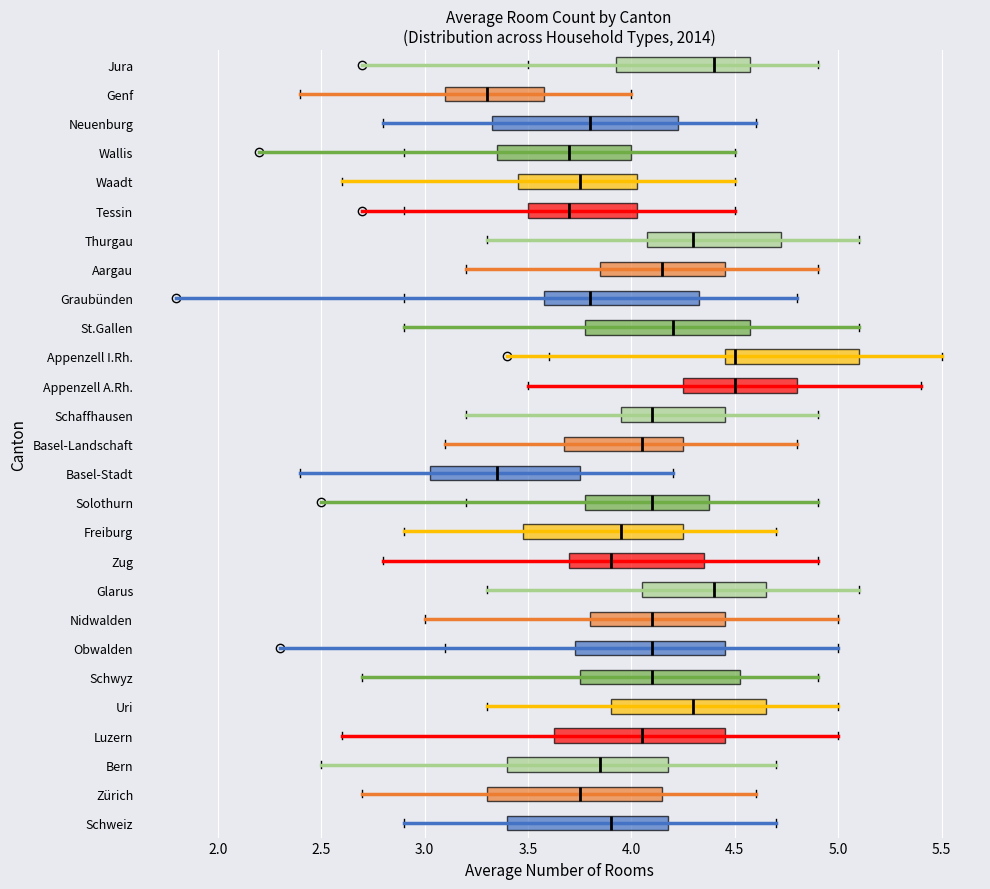

Reading bottom to top, transcribe this box plot: for each box, give where its median line is, the range the box spans, and where its two whiskers end, as read against the x-axis. The values are not printed on the chart, so give them approximately, as read against the axis.

Schweiz: median 3.90, box 3.40 to 4.20, whiskers 2.90 to 4.70
Zürich: median 3.75, box 3.30 to 4.15, whiskers 2.70 to 4.60
Bern: median 3.85, box 3.40 to 4.20, whiskers 2.50 to 4.70
Luzern: median 4.05, box 3.65 to 4.45, whiskers 2.60 to 5.00
Uri: median 4.30, box 3.90 to 4.65, whiskers 3.30 to 5.00
Schwyz: median 4.10, box 3.75 to 4.55, whiskers 2.70 to 4.90
Obwalden: median 4.10, box 3.75 to 4.45, whiskers 3.10 to 5.00
Nidwalden: median 4.10, box 3.80 to 4.45, whiskers 3.00 to 5.00
Glarus: median 4.40, box 4.05 to 4.65, whiskers 3.30 to 5.10
Zug: median 3.90, box 3.70 to 4.35, whiskers 2.80 to 4.90
Freiburg: median 3.95, box 3.50 to 4.25, whiskers 2.90 to 4.70
Solothurn: median 4.10, box 3.80 to 4.40, whiskers 3.20 to 4.90
Basel-Stadt: median 3.35, box 3.05 to 3.75, whiskers 2.40 to 4.20
Basel-Landschaft: median 4.05, box 3.70 to 4.25, whiskers 3.10 to 4.80
Schaffhausen: median 4.10, box 3.95 to 4.45, whiskers 3.20 to 4.90
Appenzell A.Rh.: median 4.50, box 4.25 to 4.80, whiskers 3.50 to 5.40
Appenzell I.Rh.: median 4.50, box 4.45 to 5.10, whiskers 3.60 to 5.50
St.Gallen: median 4.20, box 3.80 to 4.60, whiskers 2.90 to 5.10
Graubünden: median 3.80, box 3.60 to 4.35, whiskers 2.90 to 4.80
Aargau: median 4.15, box 3.85 to 4.45, whiskers 3.20 to 4.90
Thurgau: median 4.30, box 4.10 to 4.75, whiskers 3.30 to 5.10
Tessin: median 3.70, box 3.50 to 4.05, whiskers 2.90 to 4.50
Waadt: median 3.75, box 3.45 to 4.05, whiskers 2.60 to 4.50
Wallis: median 3.70, box 3.35 to 4.00, whiskers 2.90 to 4.50
Neuenburg: median 3.80, box 3.35 to 4.25, whiskers 2.80 to 4.60
Genf: median 3.30, box 3.10 to 3.60, whiskers 2.40 to 4.00
Jura: median 4.40, box 3.95 to 4.60, whiskers 3.50 to 4.90